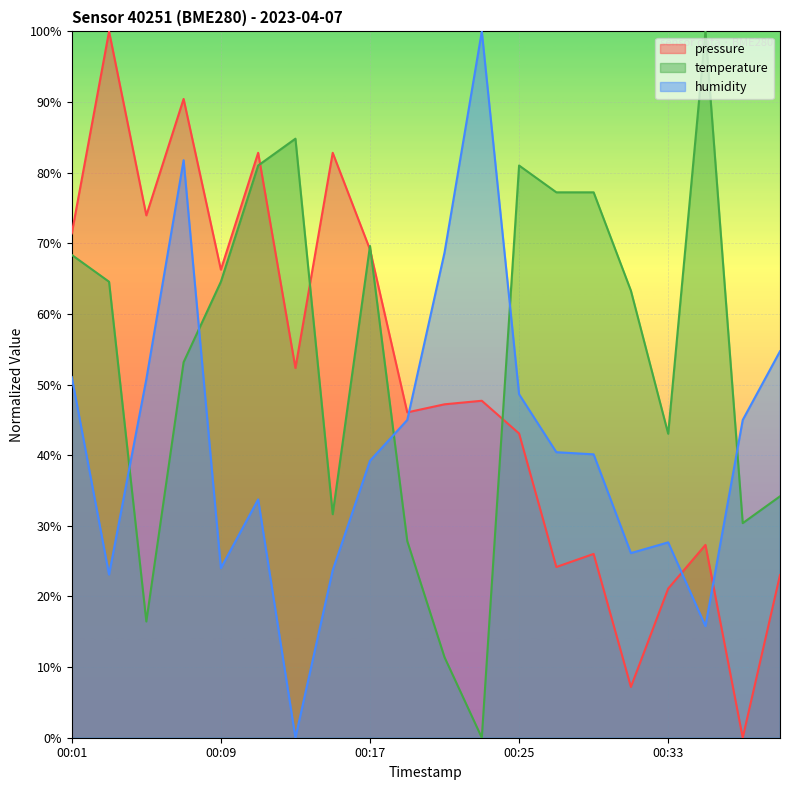

Is it true that pressure equals 14.2 at 00:21?

False